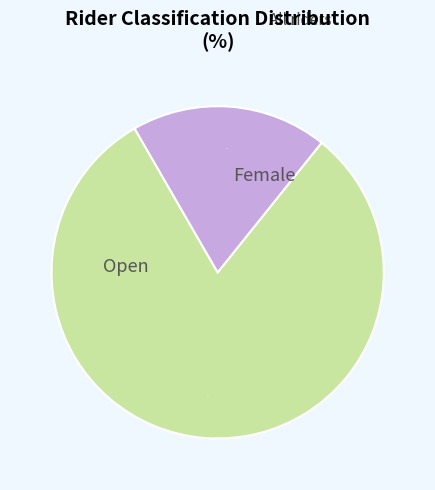

Is there a majority slice in this chart?

Yes